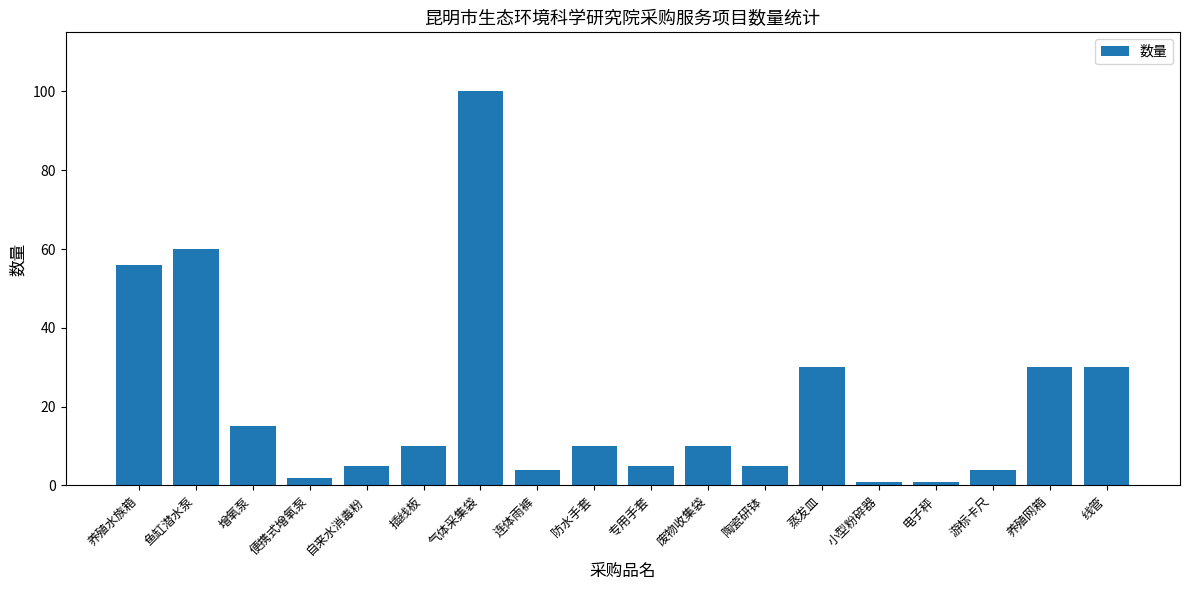

Is it true that the value at 废物收集袋 is 10?

True